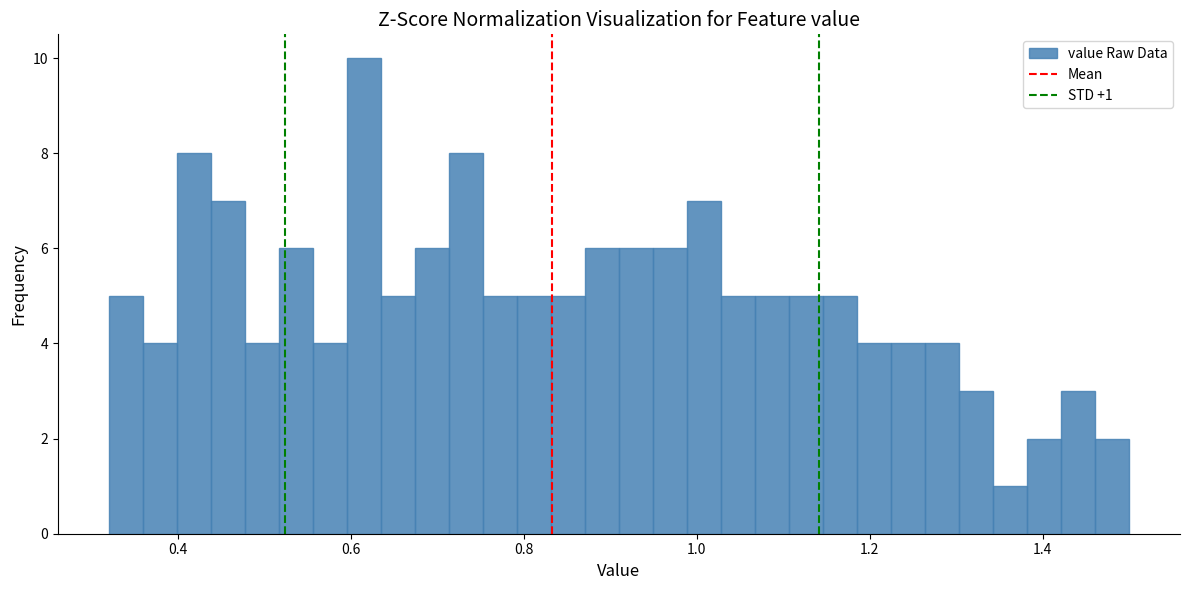

Around what value on the x-axis is the tallest bar? Give the approximate position of its centre, as read against the axis.

0.62